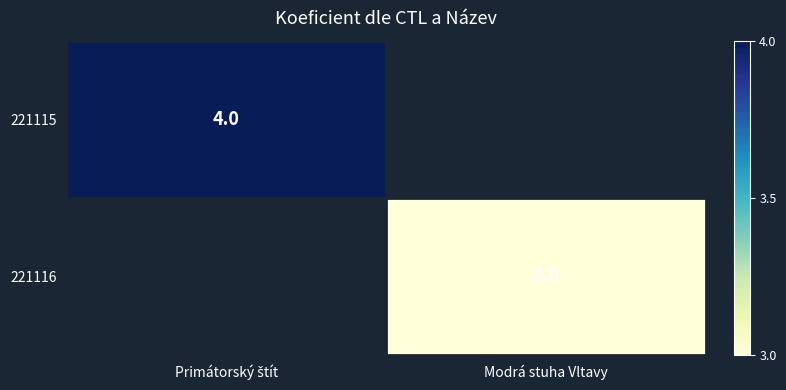

Between Modrá stuha Vltavy and Primátorský štít, which is larger?

Primátorský štít